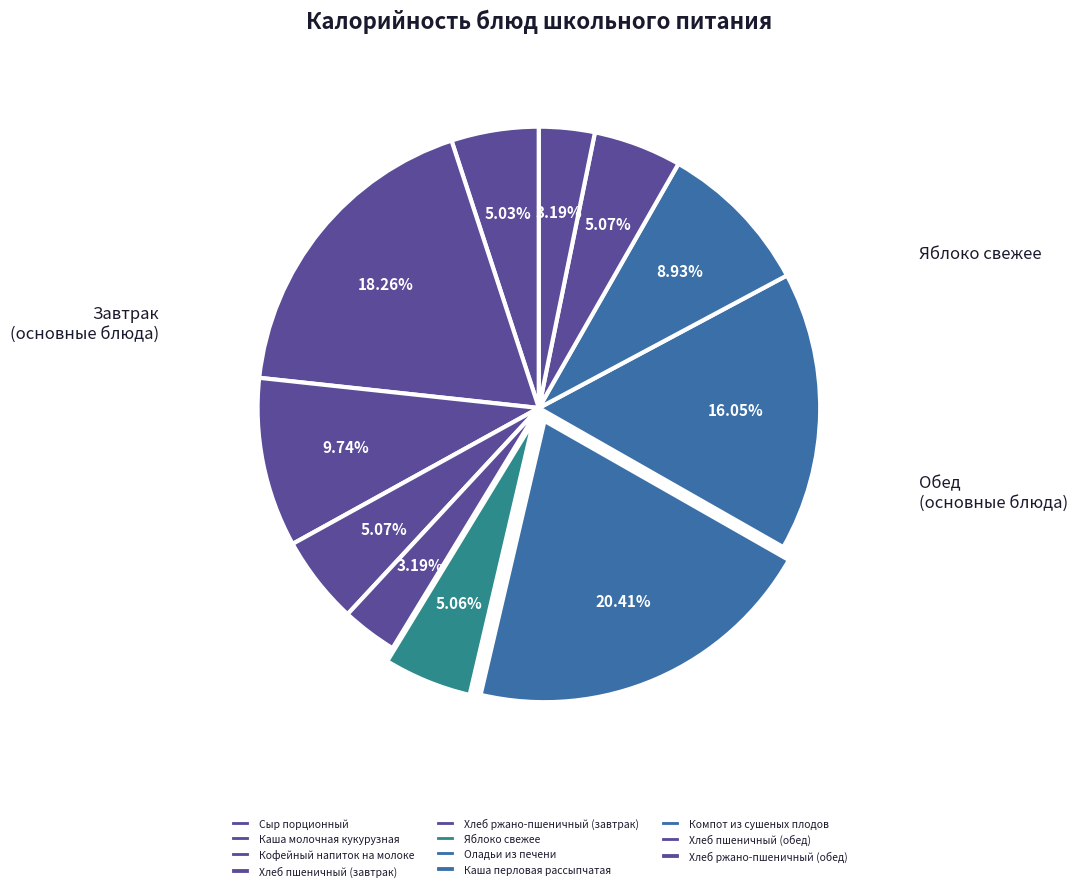

Does Кофейный напиток на молоке represent more than half of the total?

No